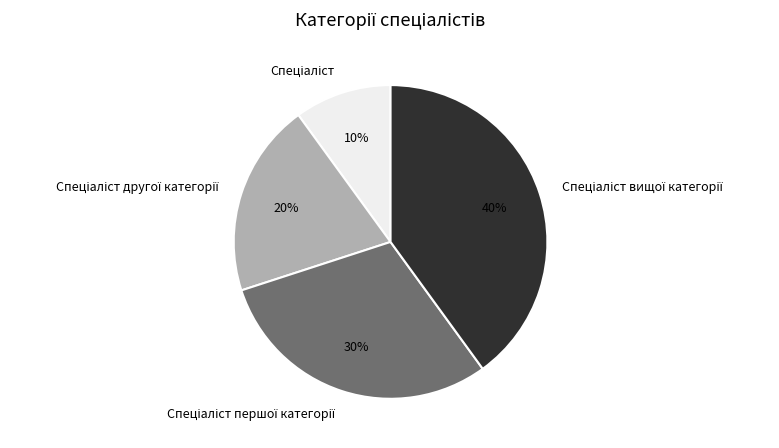

How many slices are in this pie chart?

4